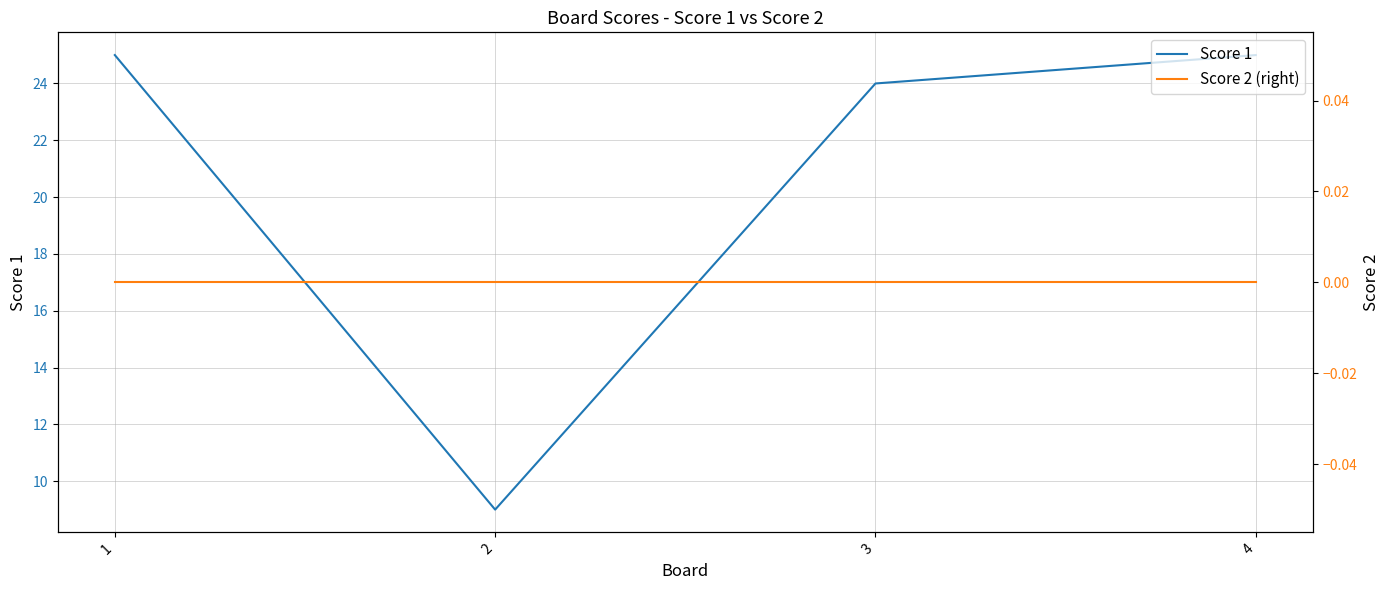

What is the sum of the Score 1 values at 2 and 3?

33